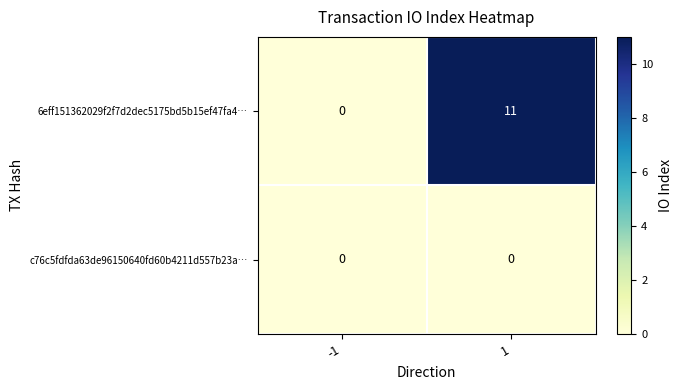

Reading left to right, extract all data points from this chart.

6eff151362029f2f7d2dec5175bd5b15ef47fa4…: 0	11
c76c5fdfda63de96150640fd60b4211d557b23a…: 0	0